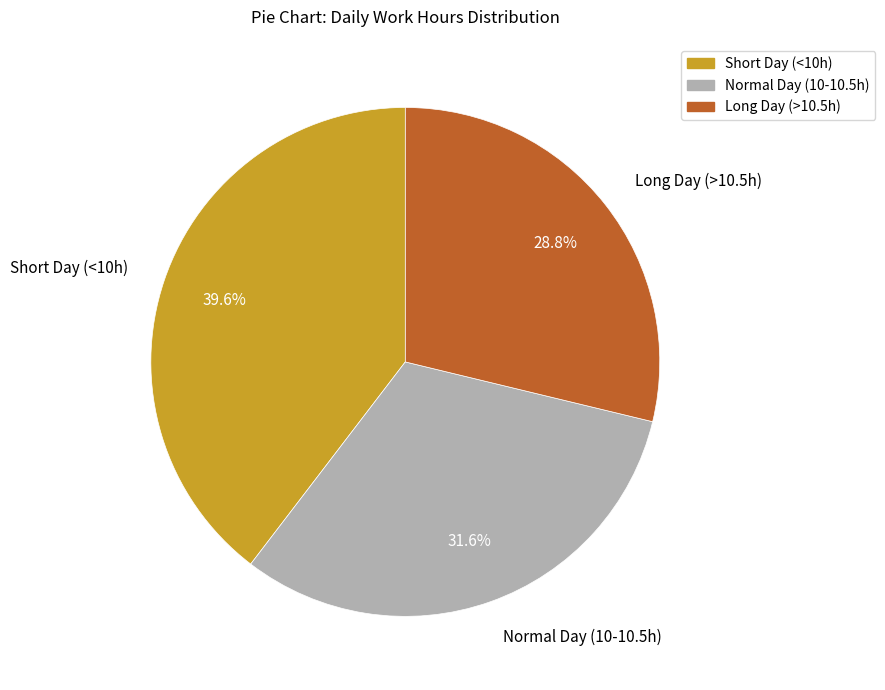

Rank the categories by value from lowest to highest.

Long Day (>10.5h), Normal Day (10-10.5h), Short Day (<10h)